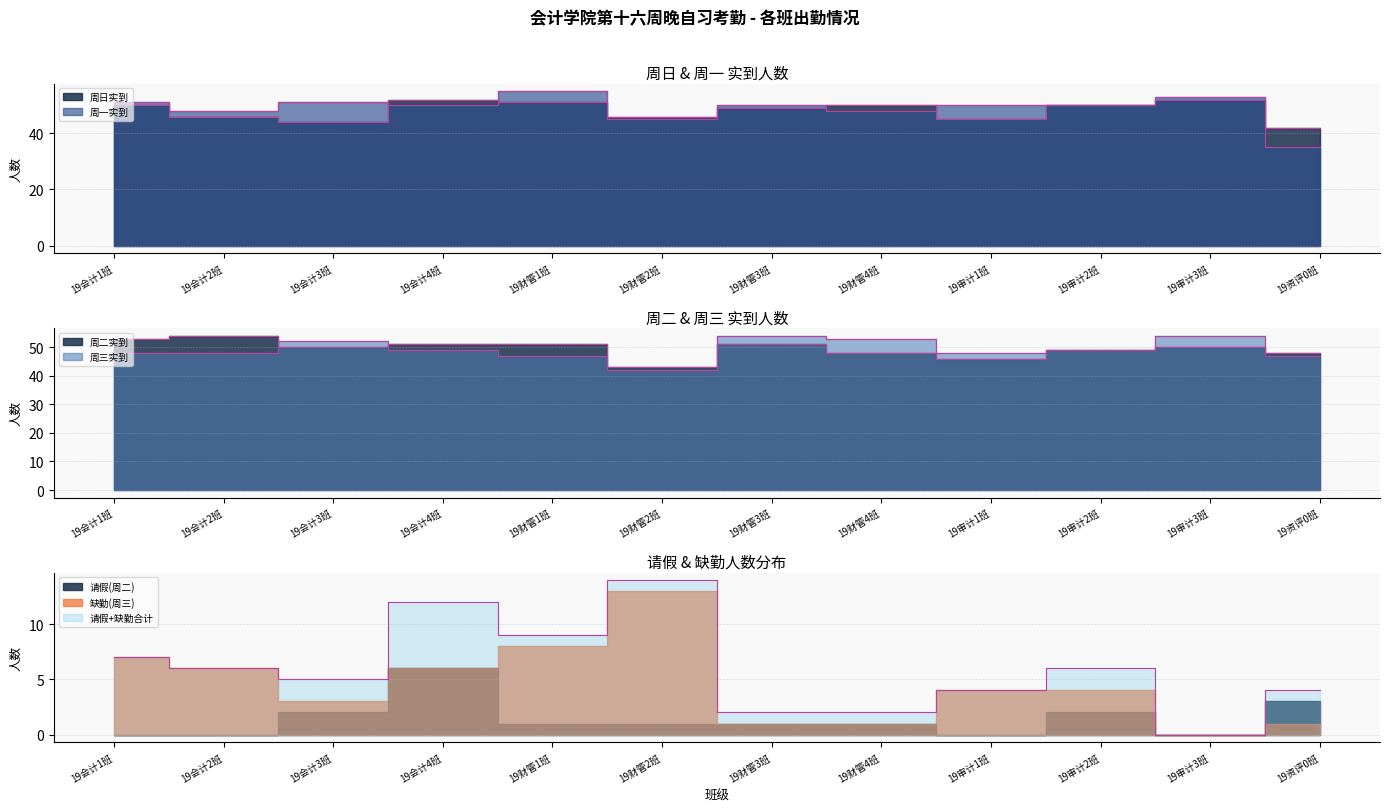

Is the value of 周一实到 at 19审计2班 greater than the value of 周日实到 at 19审计3班?

No